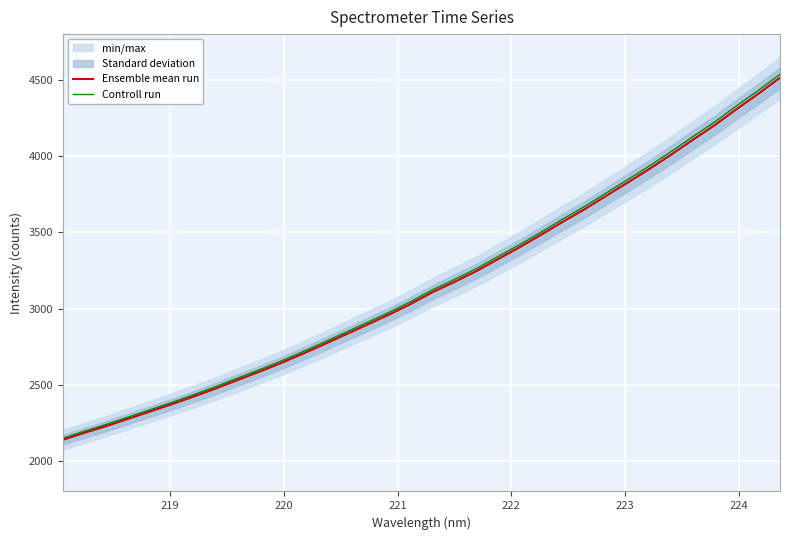

What is the lowest value of the Ensemble mean run series?

2139.5